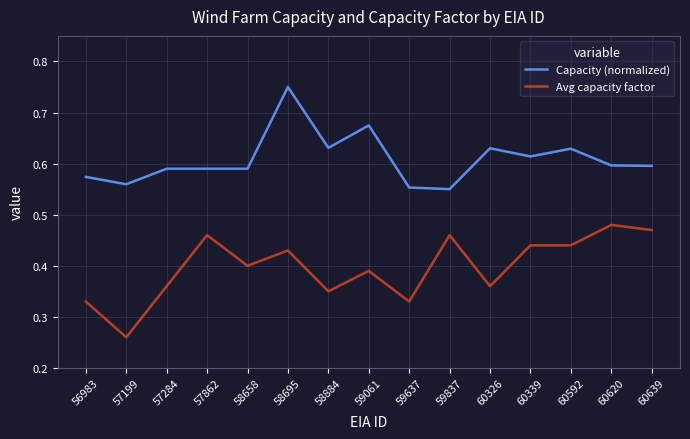

What are all the series names shown in the legend?

Capacity (normalized), Avg capacity factor